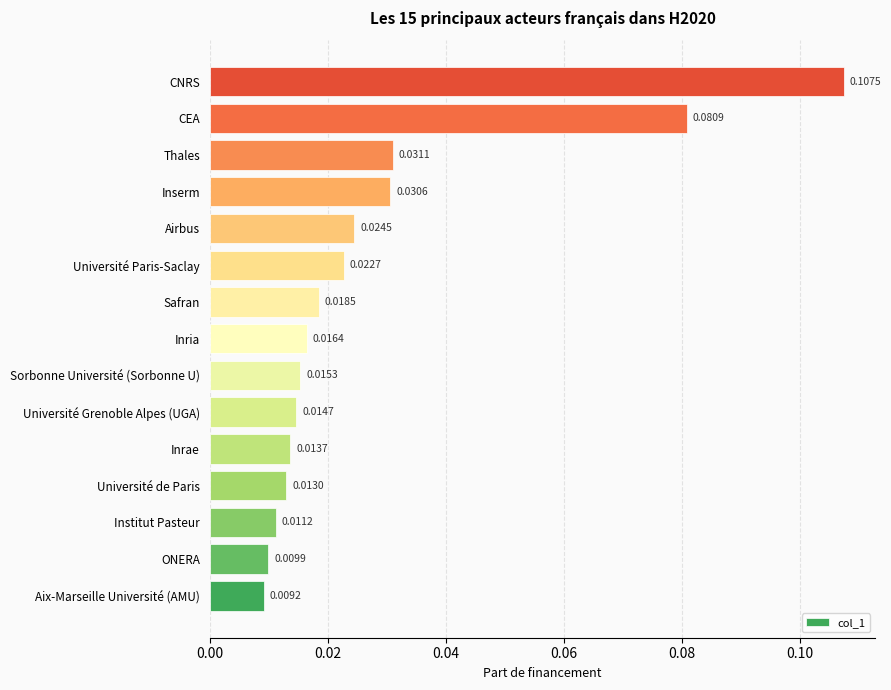

What is the sum of all values?

0.4